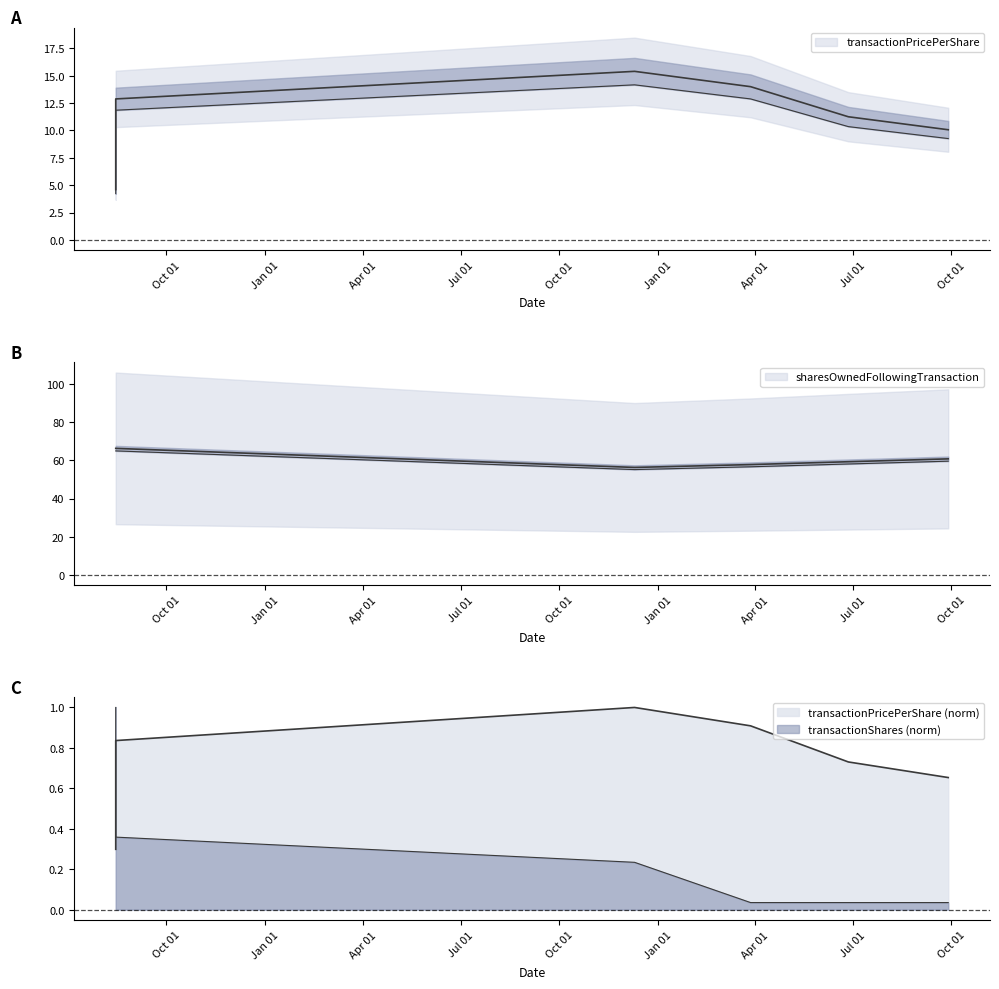

What is the total value across all series at 2004-12-10?

70.8